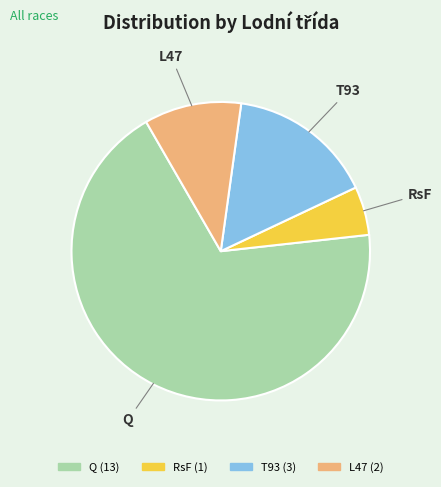

Which category has the biggest portion of the pie?

Q